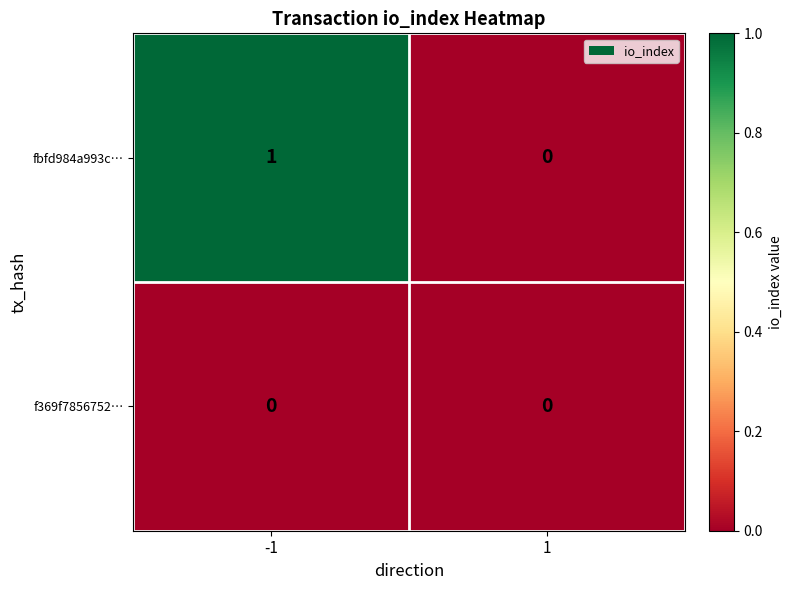

List the series in order of their overall mean, lowest first.

f369f7856752…, fbfd984a993c…